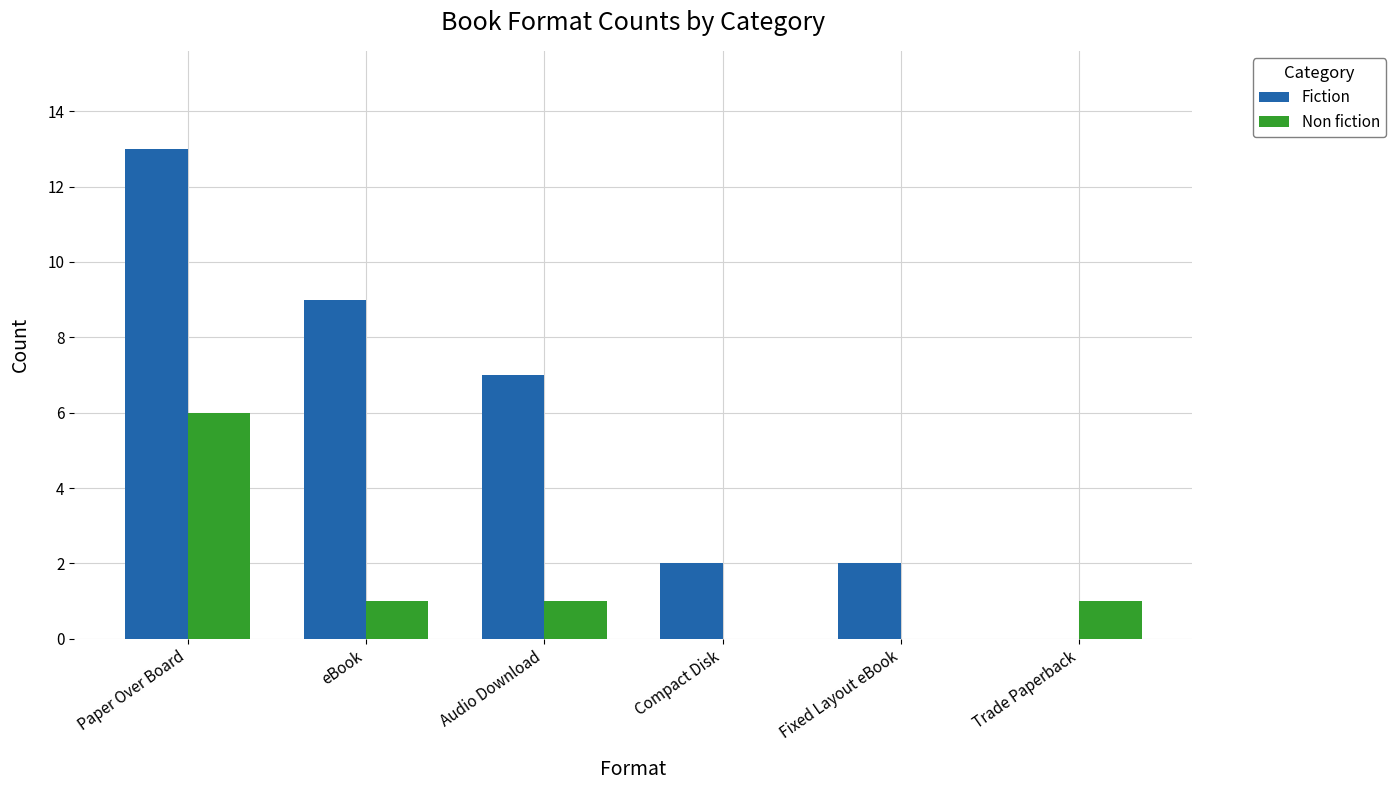

True or false: Fiction has a value of 4 at Paper Over Board.

False